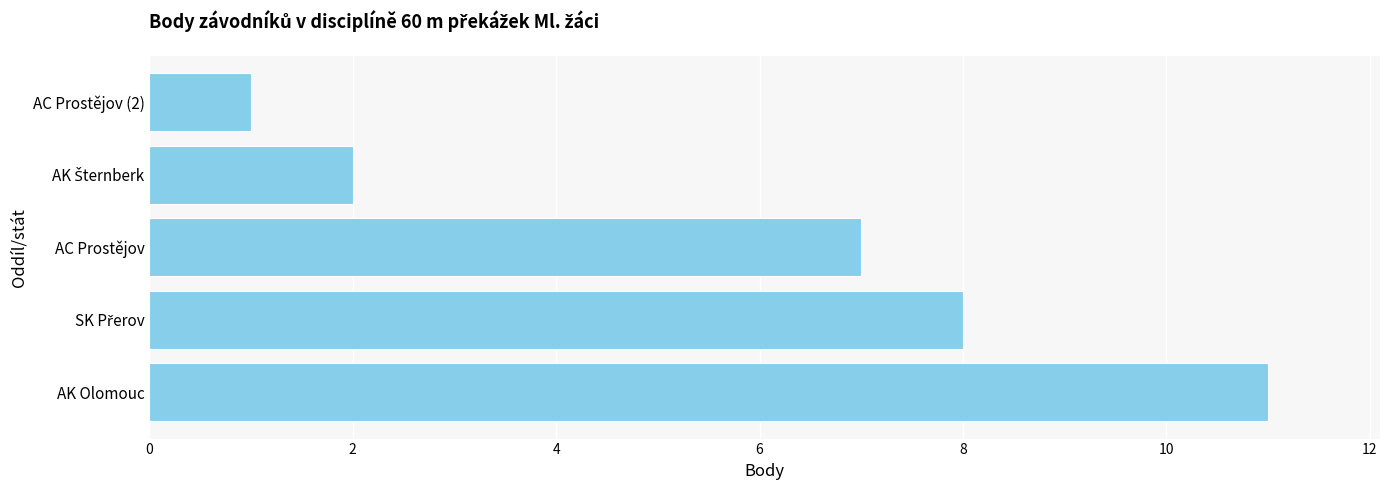

What is the greatest value displayed?

11